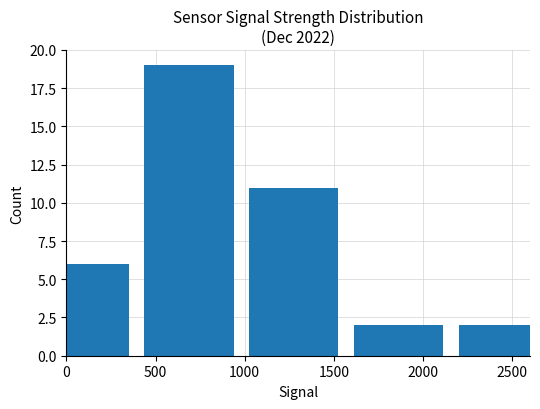

Reading left to right, list all the values displayed in this chart.

6	19	11	2	2